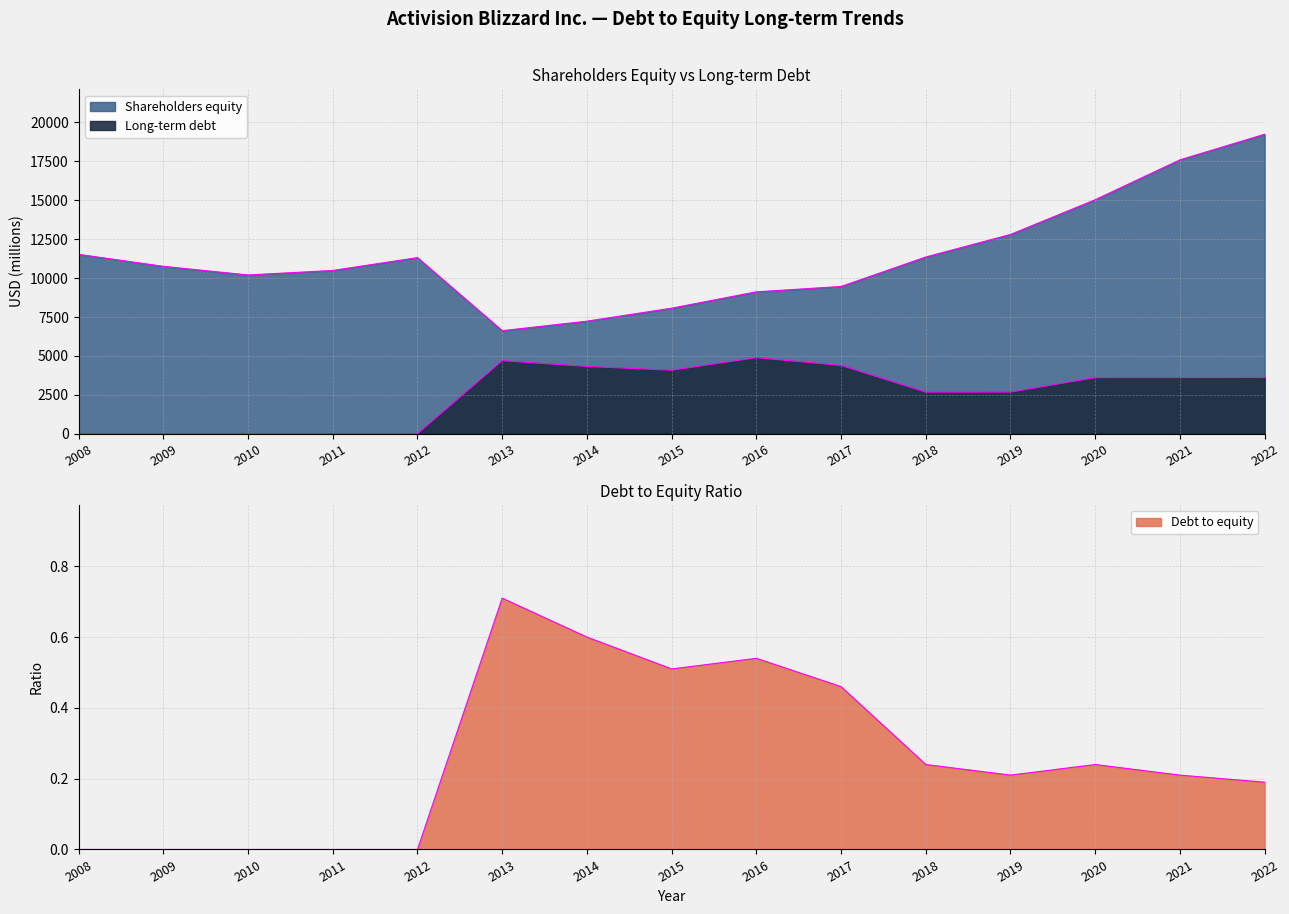

How many data points does each series have?

15